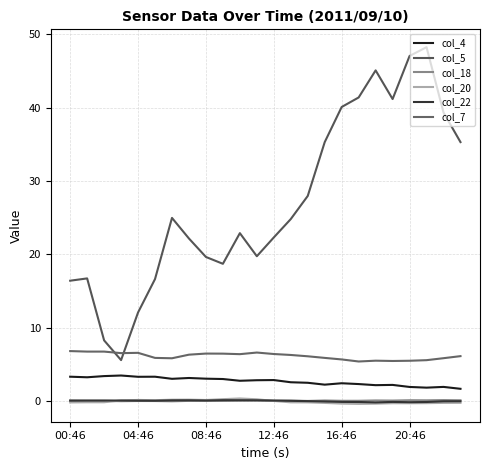

What is the maximum value for col_7?

6.8